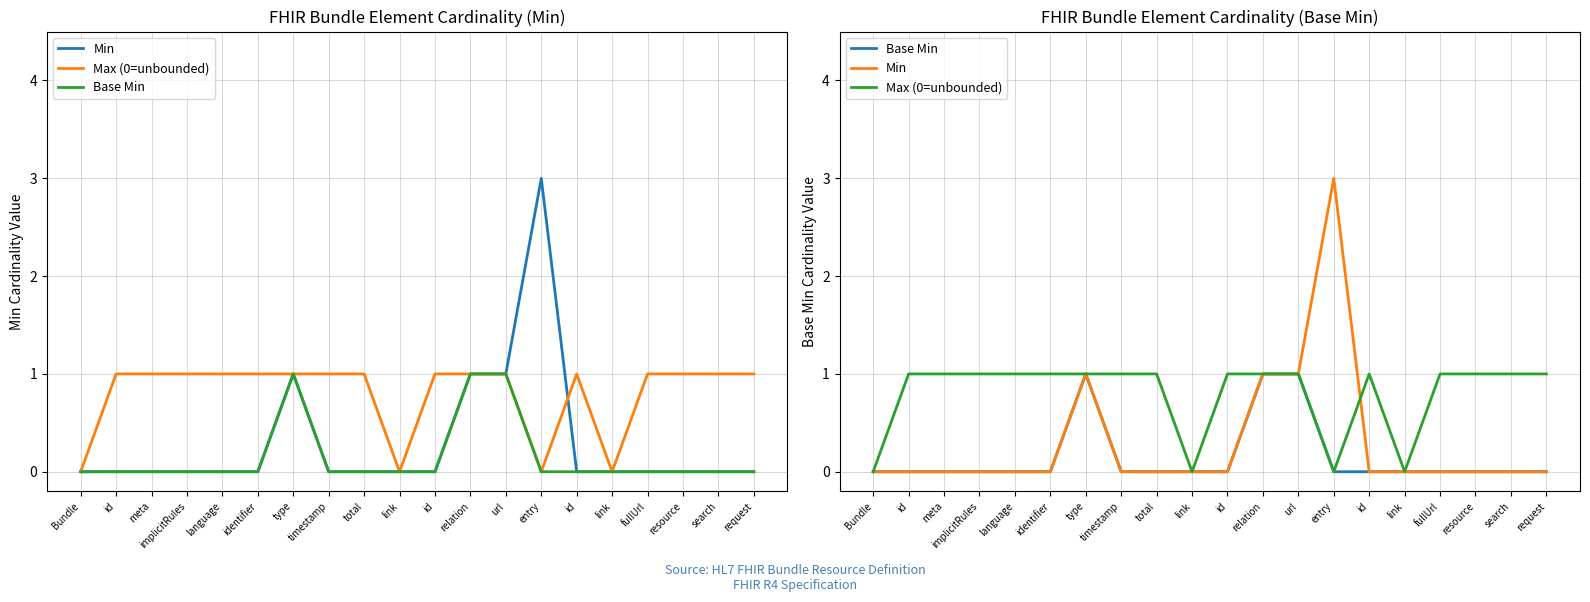

How many values in the Min series exceed 0?

4